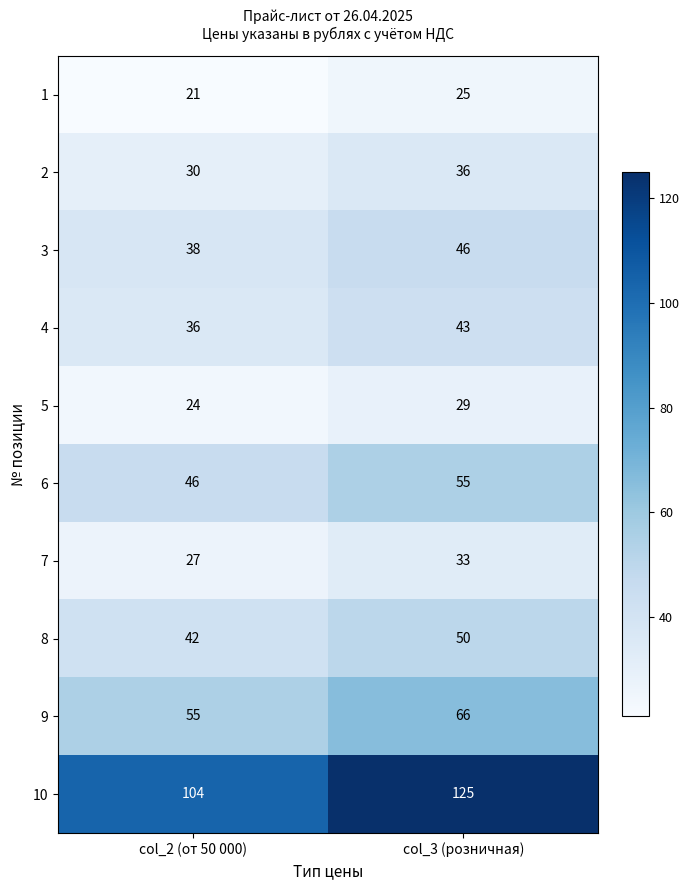

The 9 series shows 117 at col_3 (розничная). True or false?

False